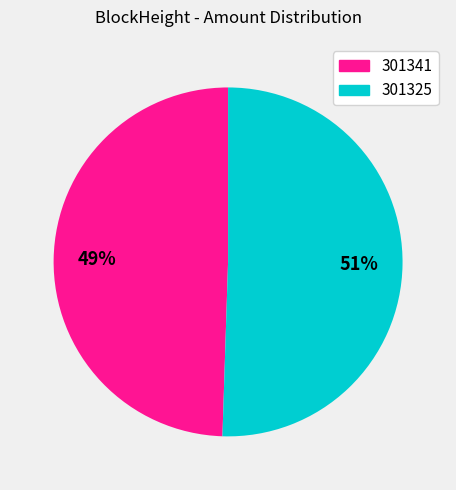

Which has a higher value, 301341 or 301325?

301325